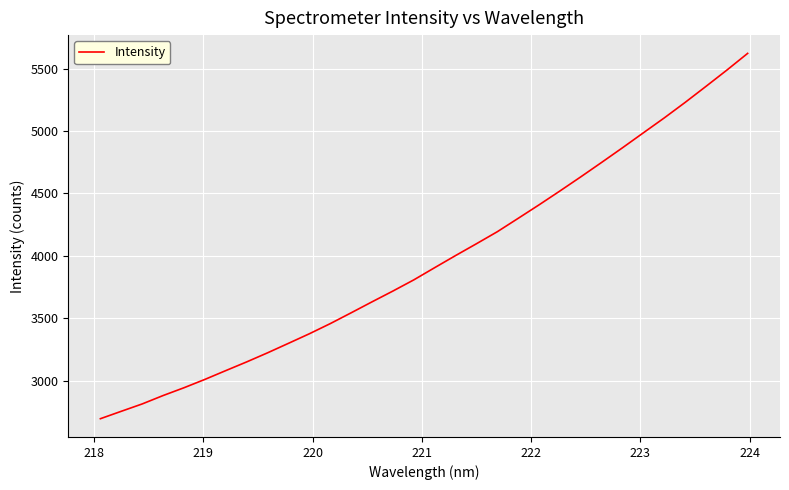

What is the greatest value displayed?

5621.5